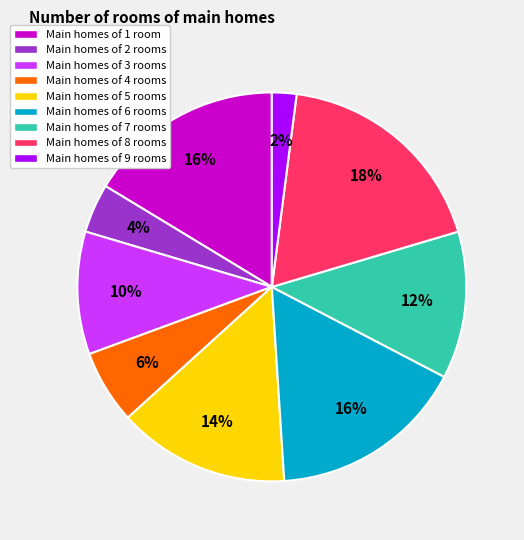

Does any single category account for the majority?

No